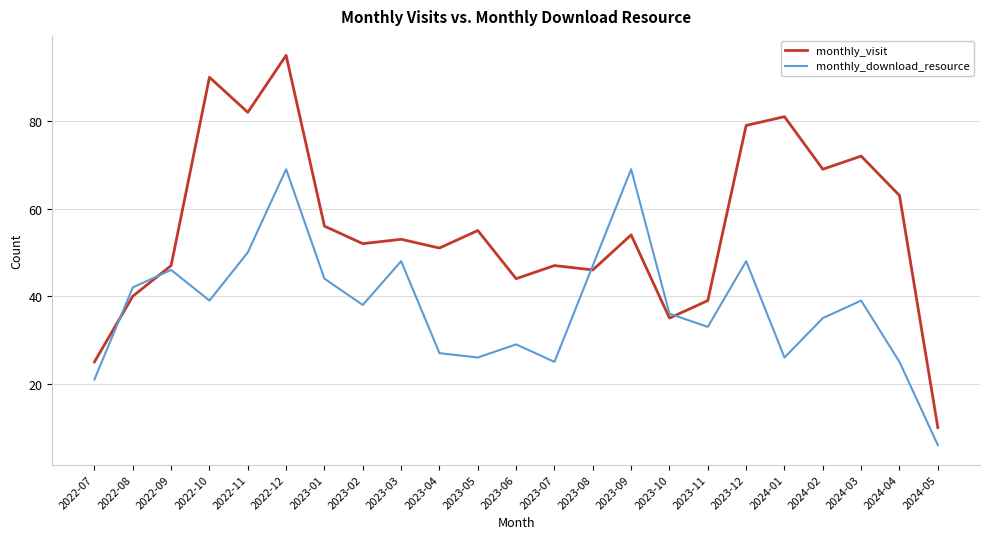

What position from the right is 2024-03?

3